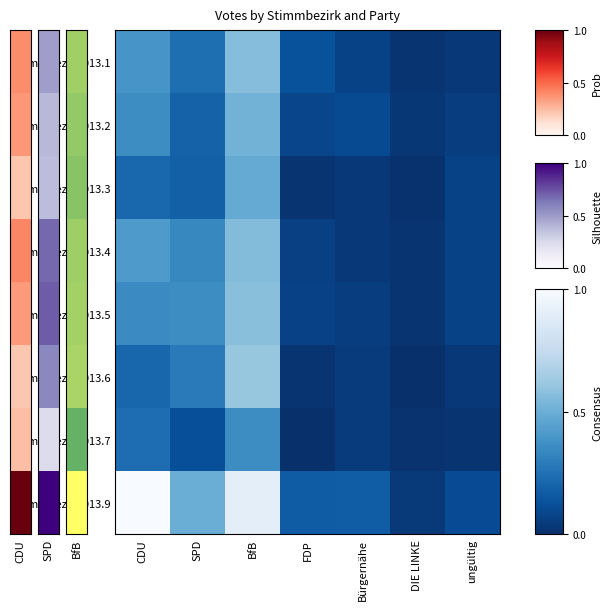

Which label corresponds to the largest value in the chart?

CDU